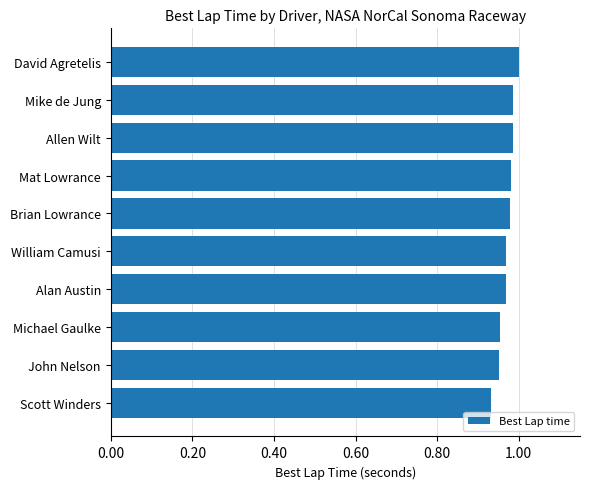

What is the sum of the values at Mike de Jung and Brian Lowrance?

2.0